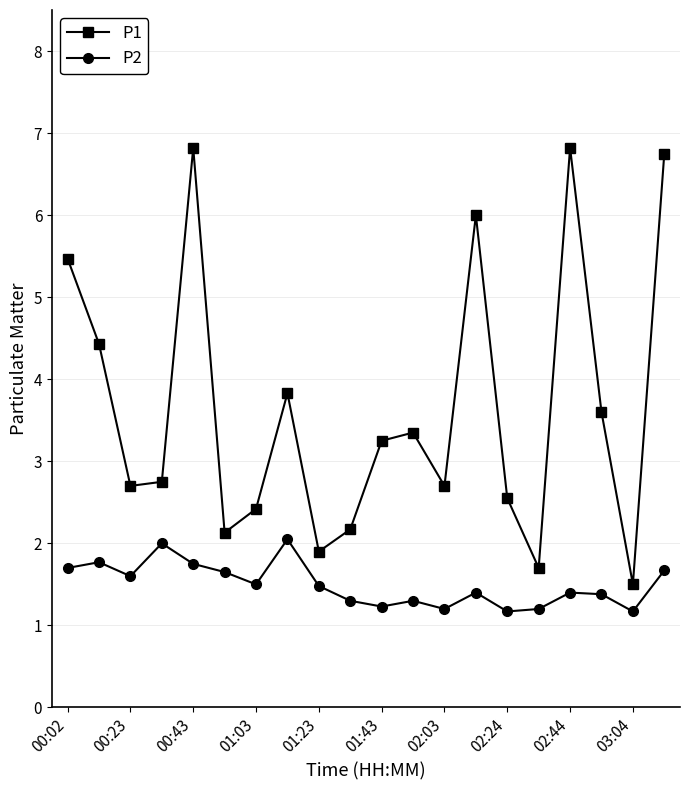

Rank the series by their average value, from lowest to highest.

P2, P1